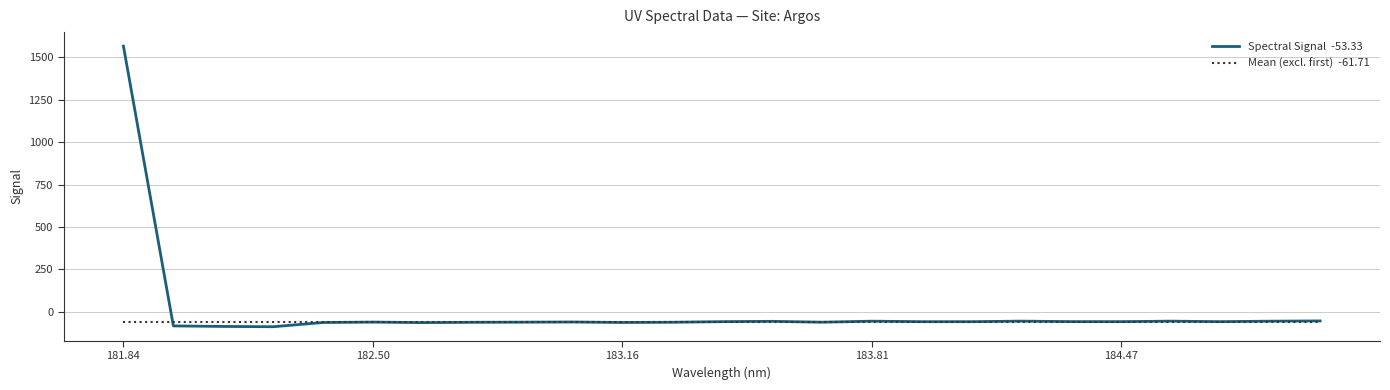

What is the greatest value displayed?

1565.5